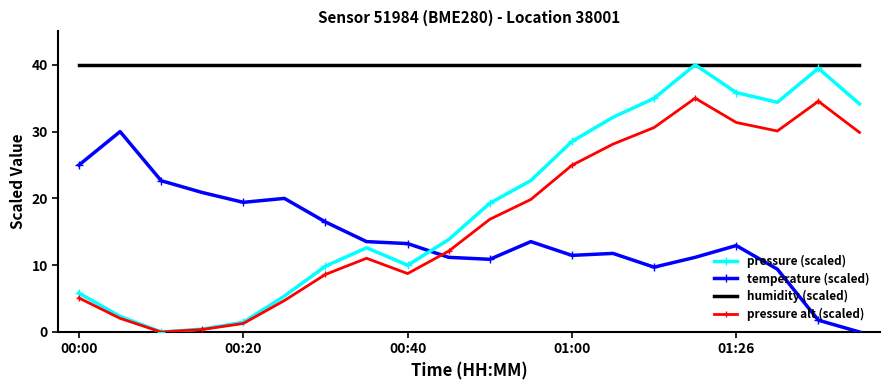

Which series has the largest range (max minus min)?

pressure (scaled)